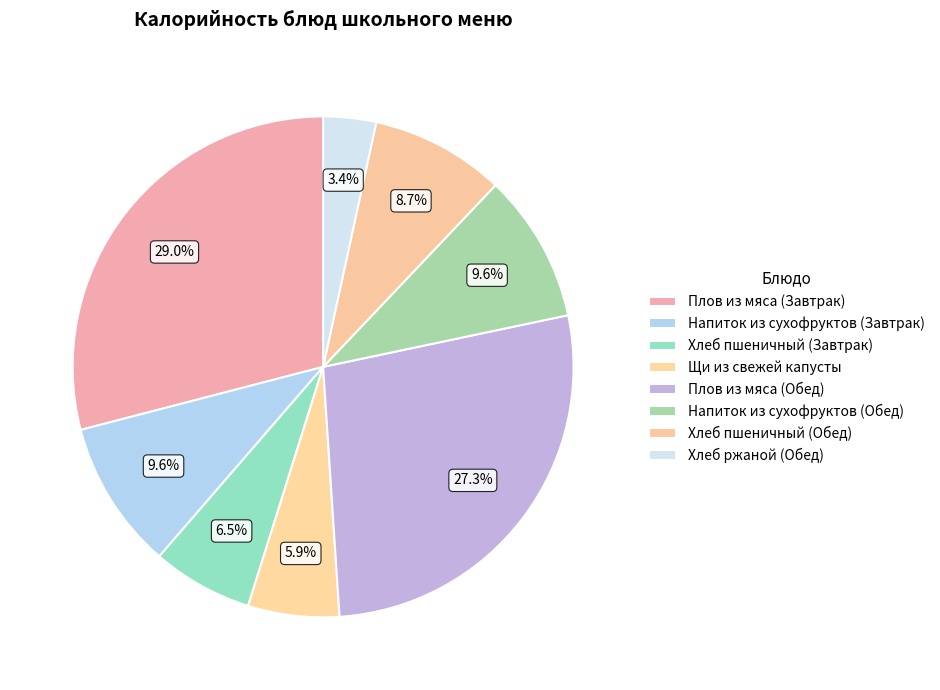

How much of the chart is everything except Напиток из сухофруктов (Завтрак)?

90.4%